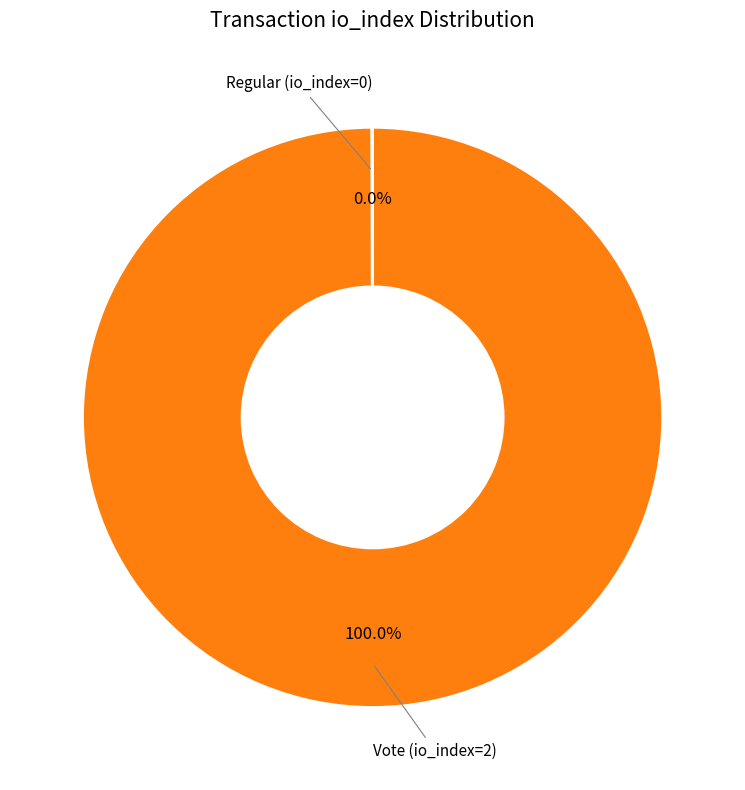

Does any single category account for the majority?

Yes